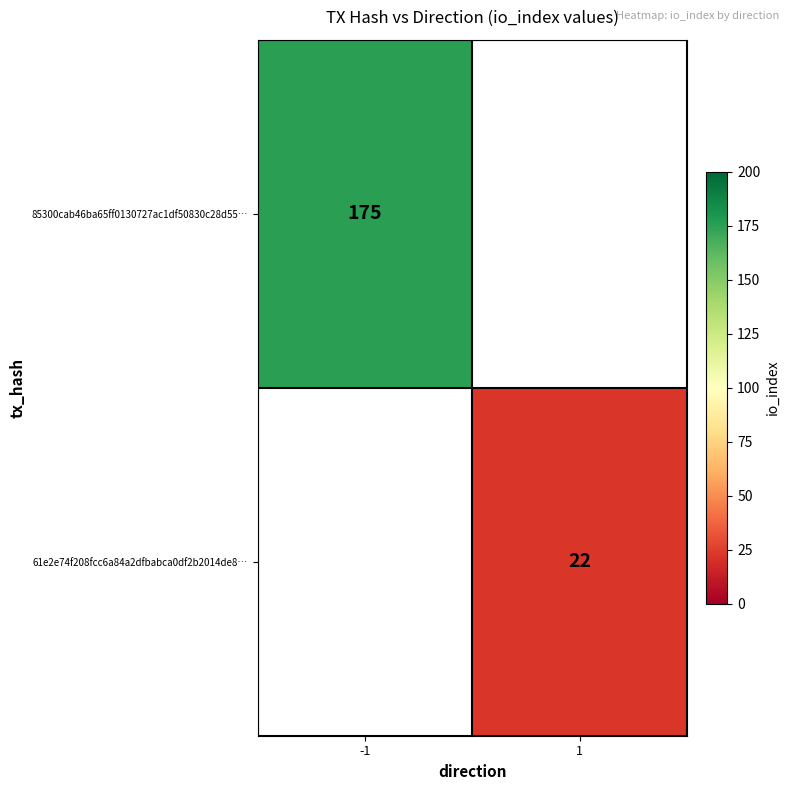

At how many categories does at least one series exceed 152?

1